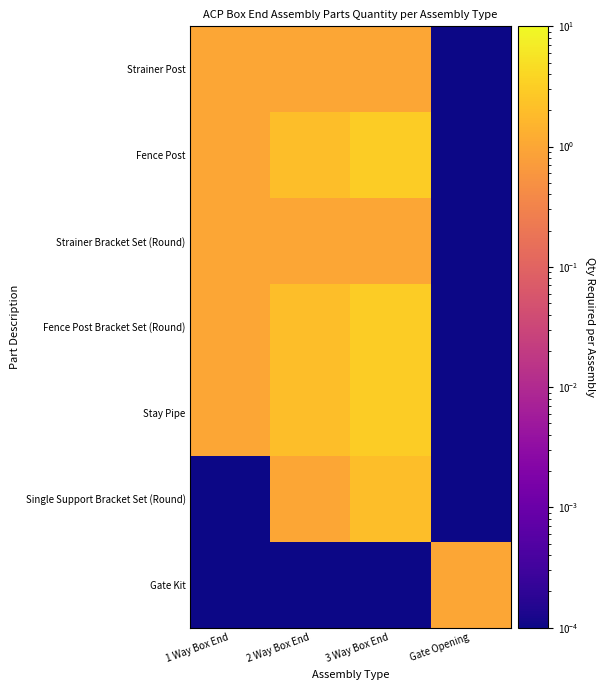

Which category has the lowest value across all series?

Gate Opening